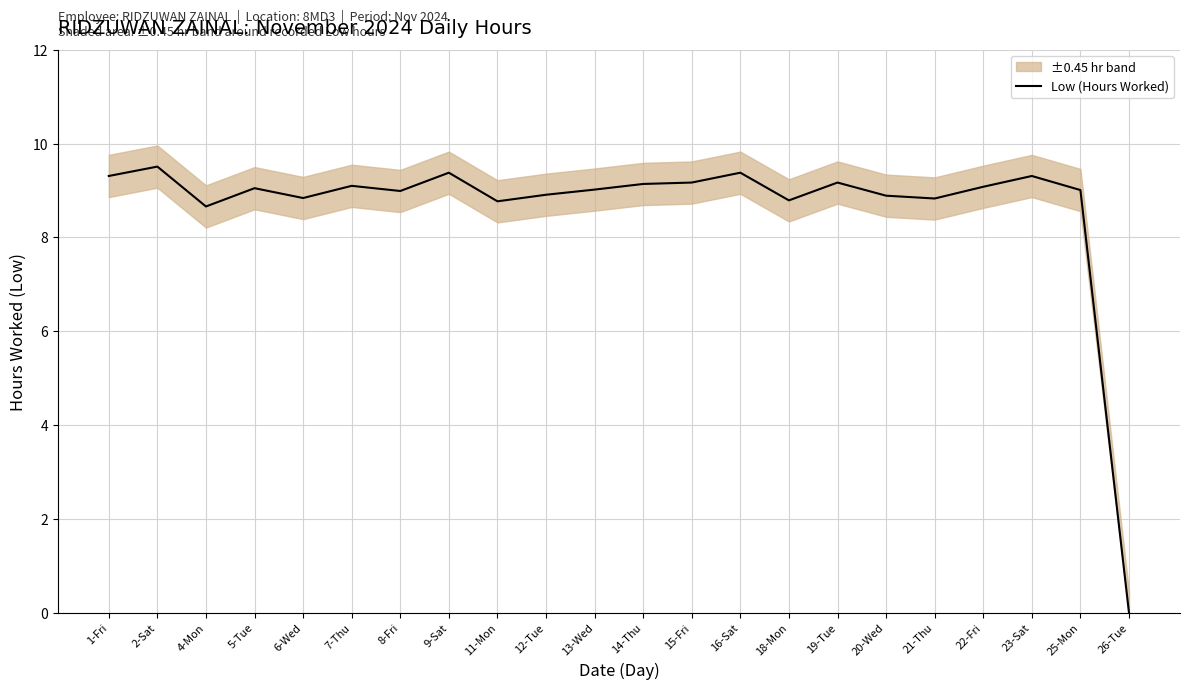

Reading left to right, list all the values displayed in this chart.

9.3	9.5	8.7	9.1	8.8	9.1	9.0	9.4	8.8	8.9	9.0	9.1	9.2	9.4	8.8	9.2	8.9	8.8	9.1	9.3	9.0	0.0